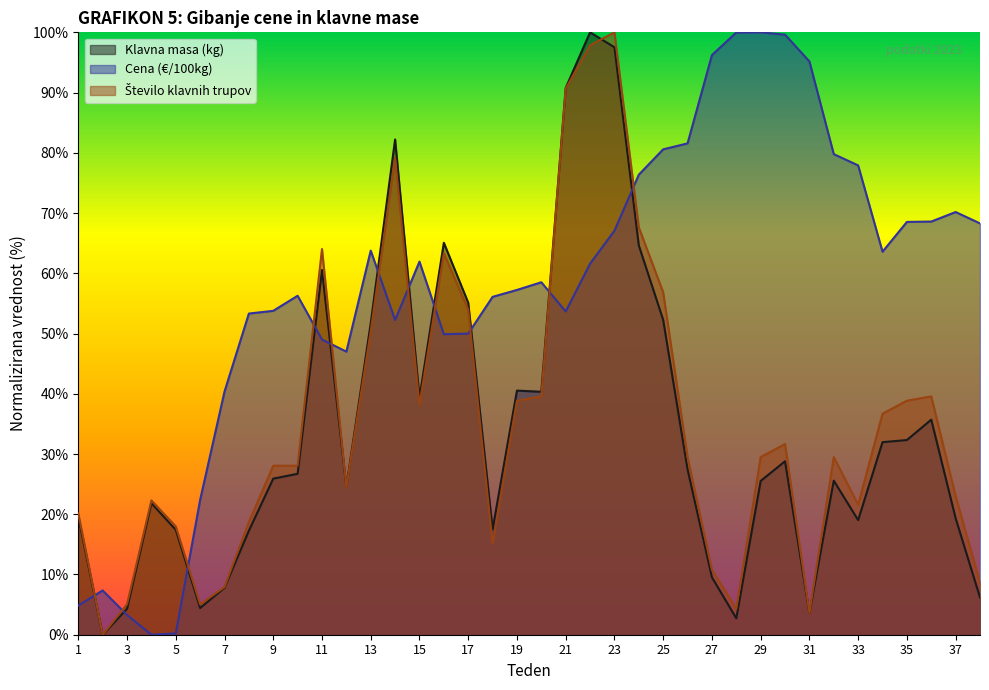

What is the approximate value of Cena (€/100kg) at 30?

99.6